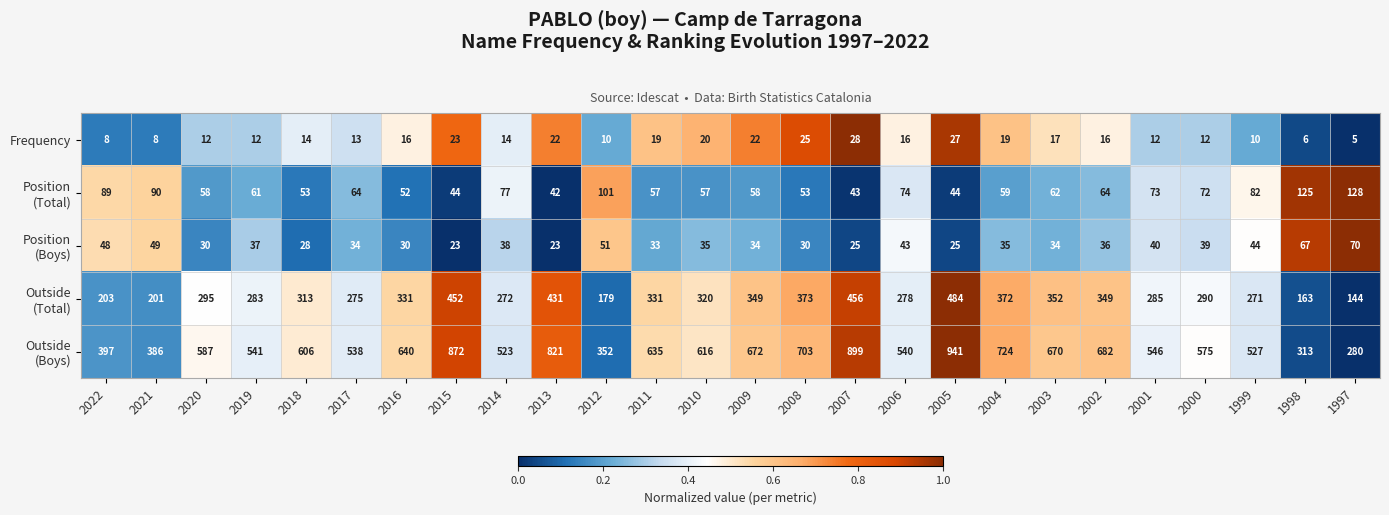

The Frequency series shows 4 at 1999. True or false?

False